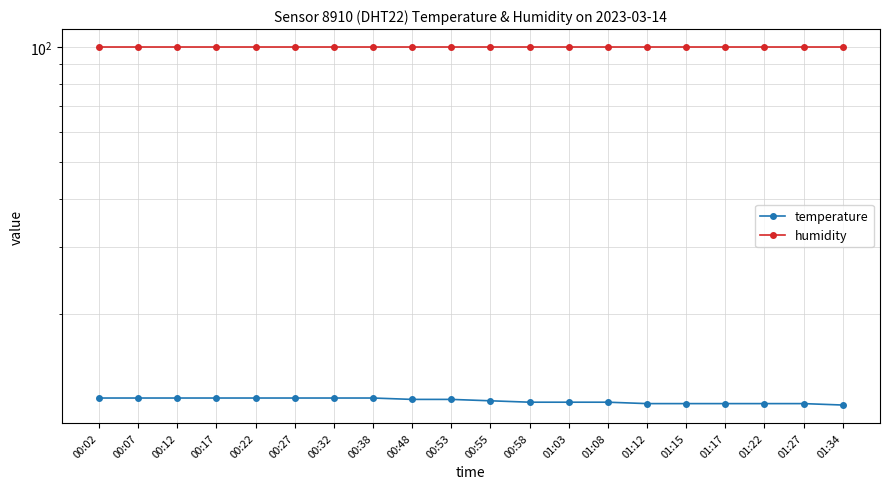

Does the chart display data point markers on the line(s)?

Yes